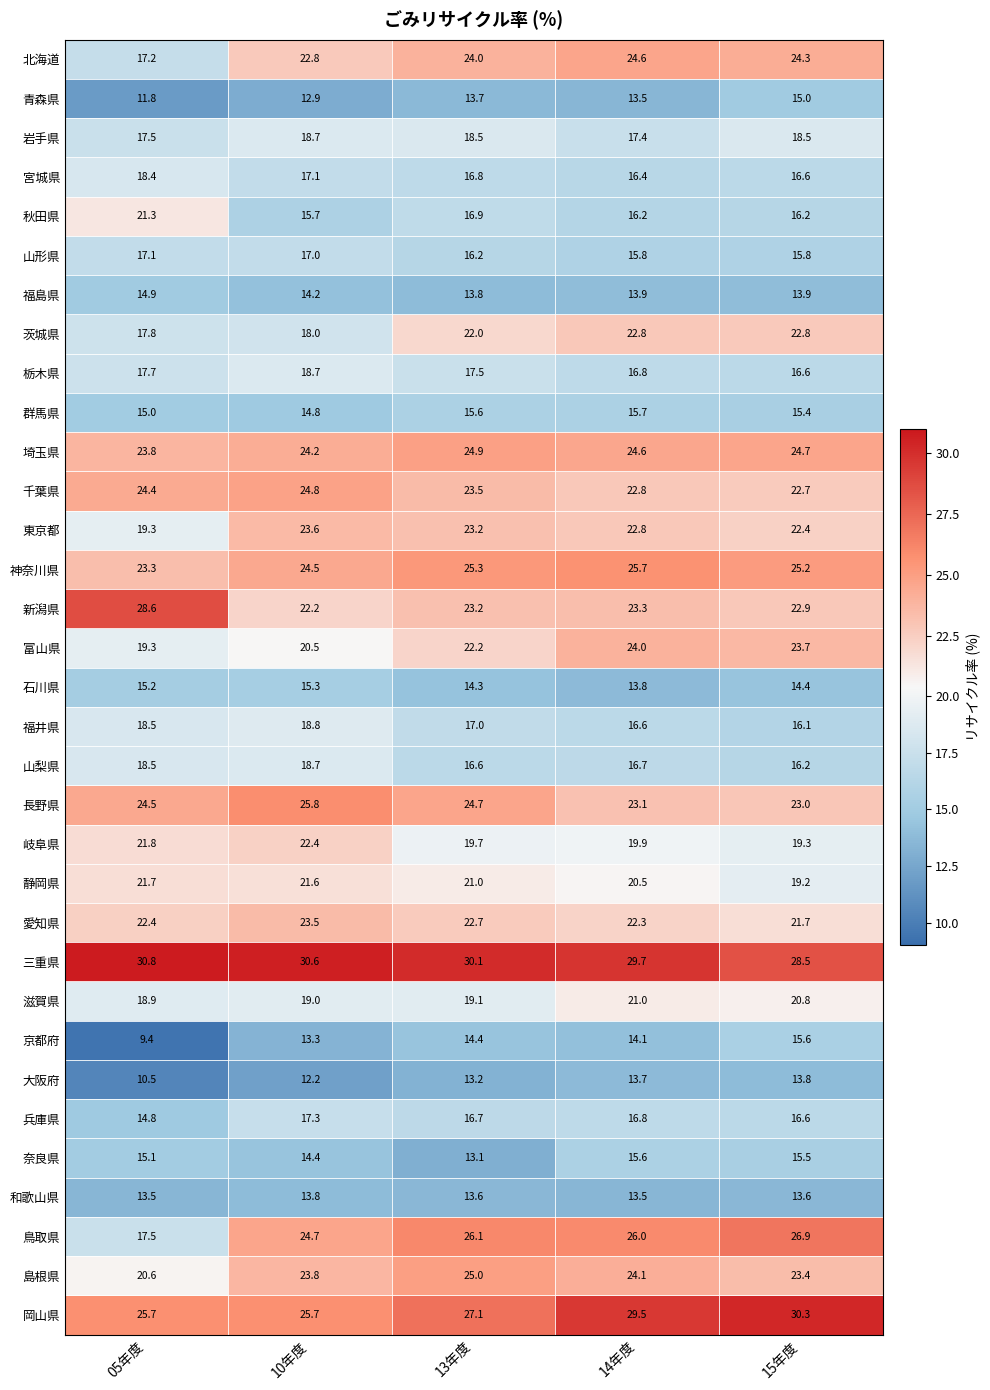

Is it true that 奈良県 equals 3.6 at 05年度?

False